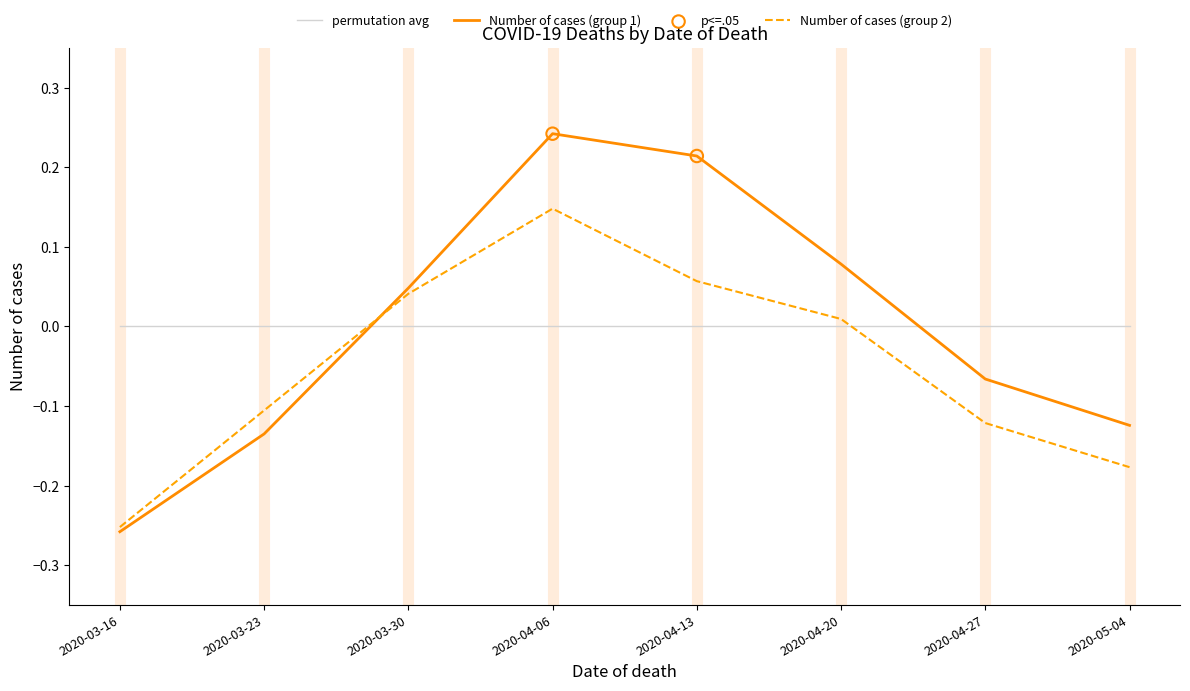

Between 2020-03-23 and 2020-04-13, which series saw the biggest shift?

Number of cases (group 1)